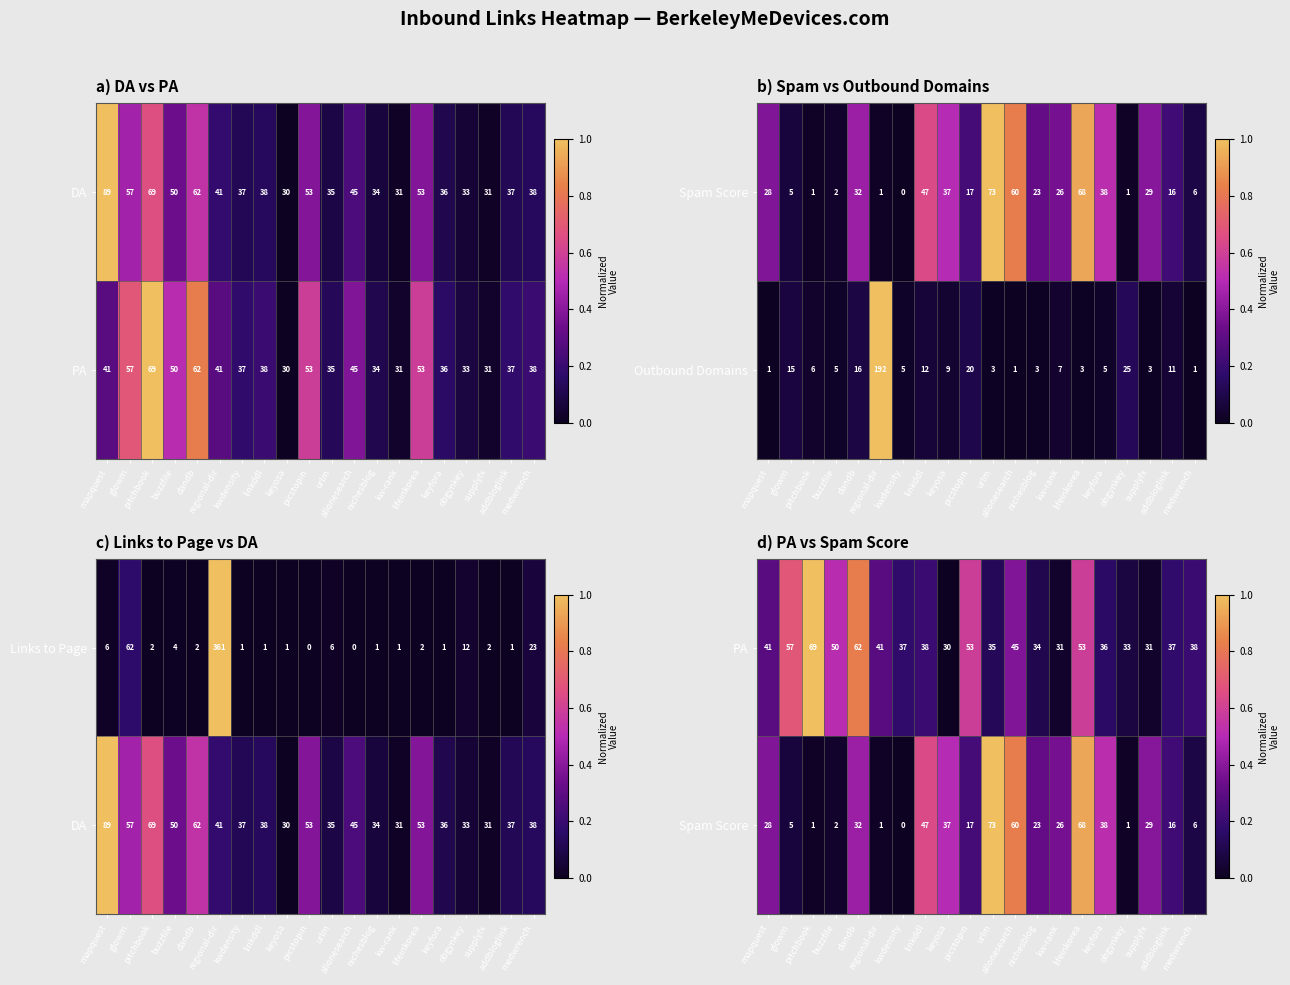

What is the average value of the Outbound Domains series?

17